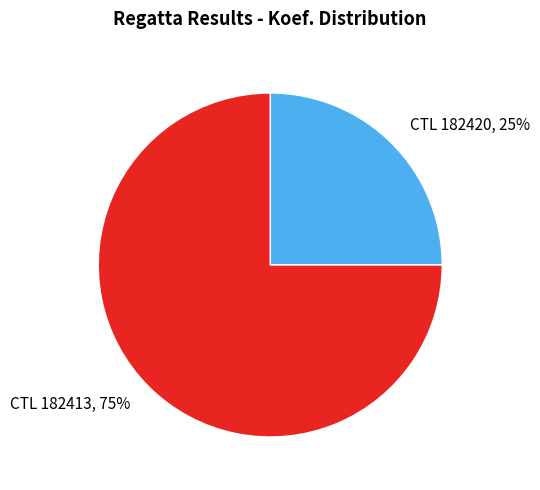

Do CTL 182413, 75% and CTL 182420, 25% together represent more than half of the pie?

Yes